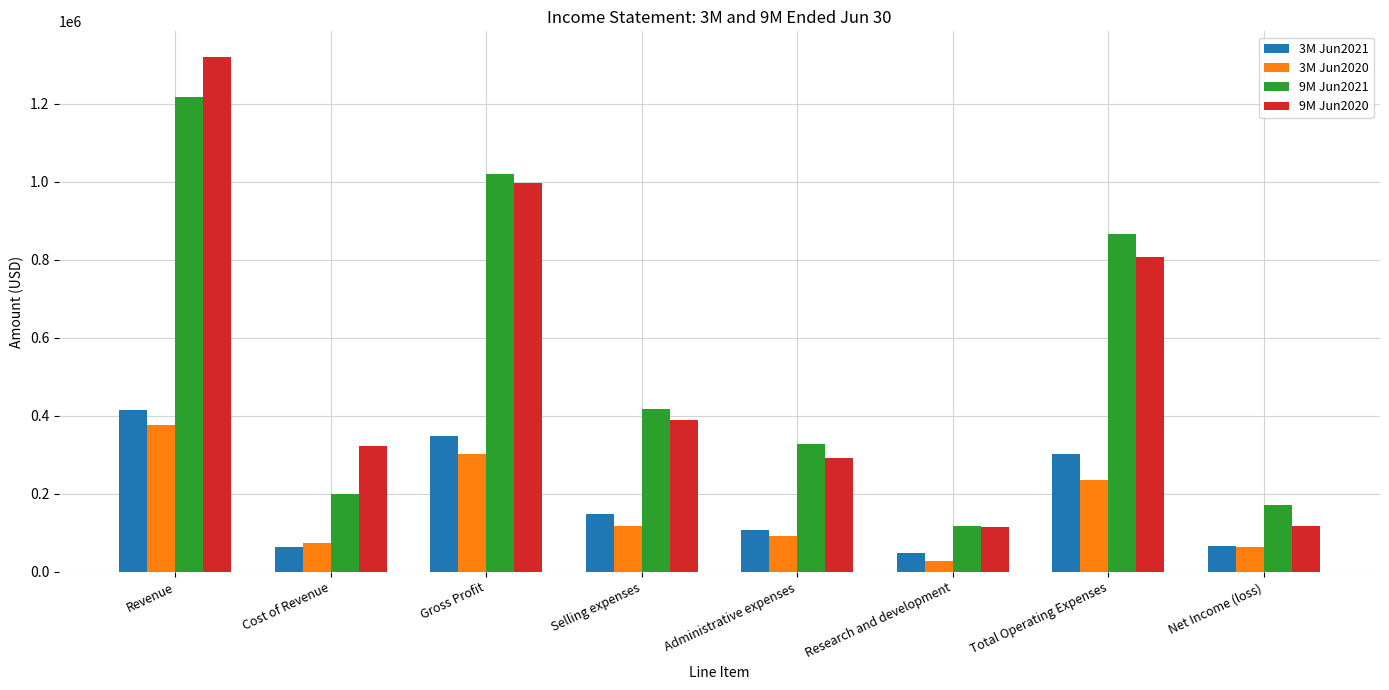

What is the difference between the 9M Jun2020 values at Cost of Revenue and Selling expenses?

66331